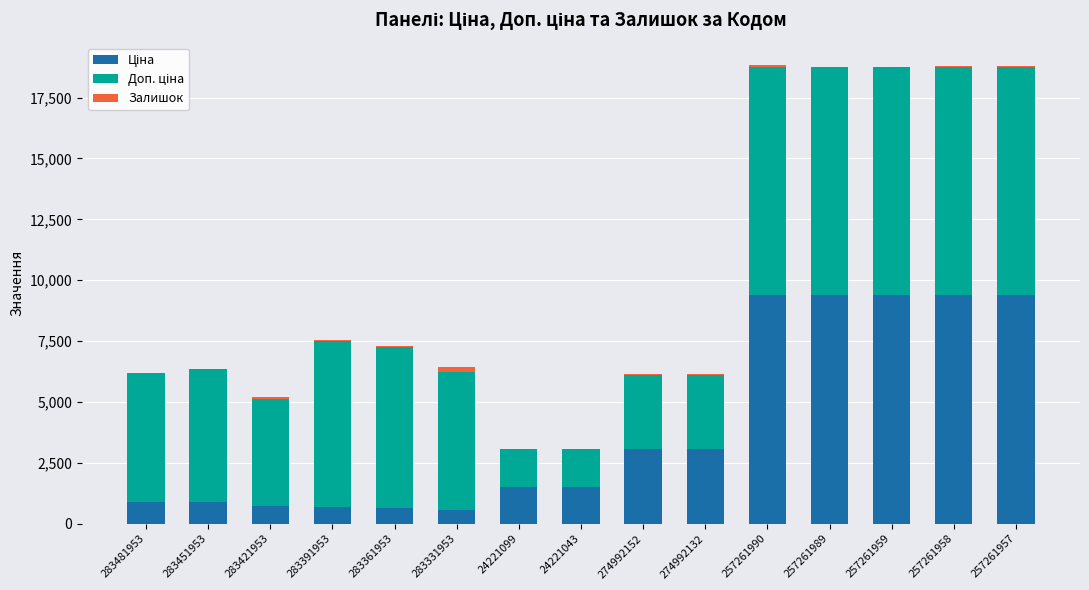

Is it true that Ціна equals 905.5 at 283451953?

True